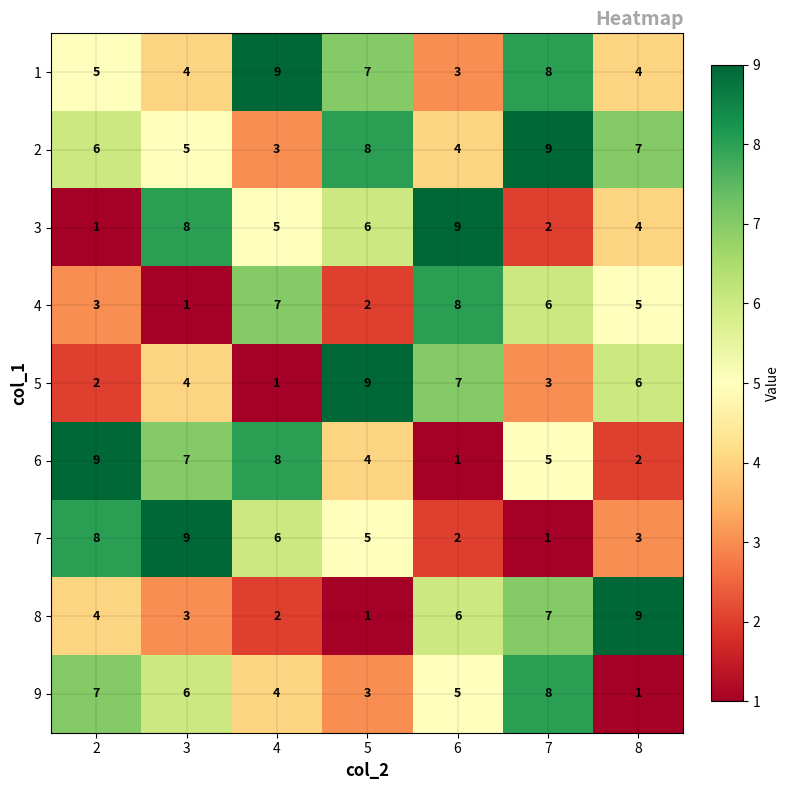

Count the number of data series in this chart.

9